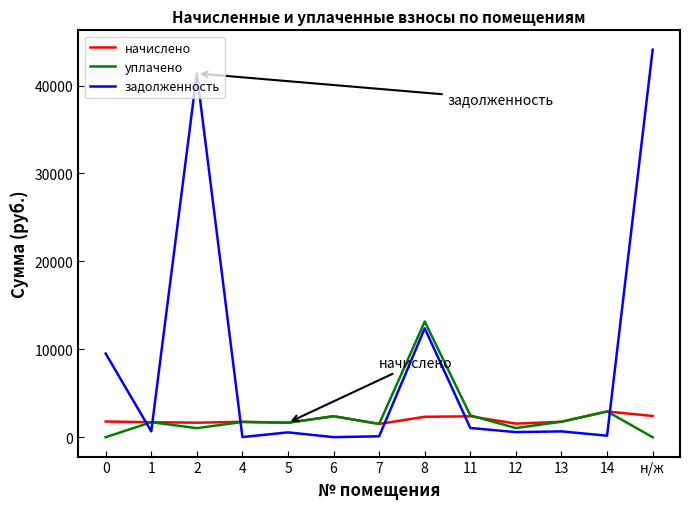

What is the difference between the second highest and second lowest values in the начислено series?

873.8